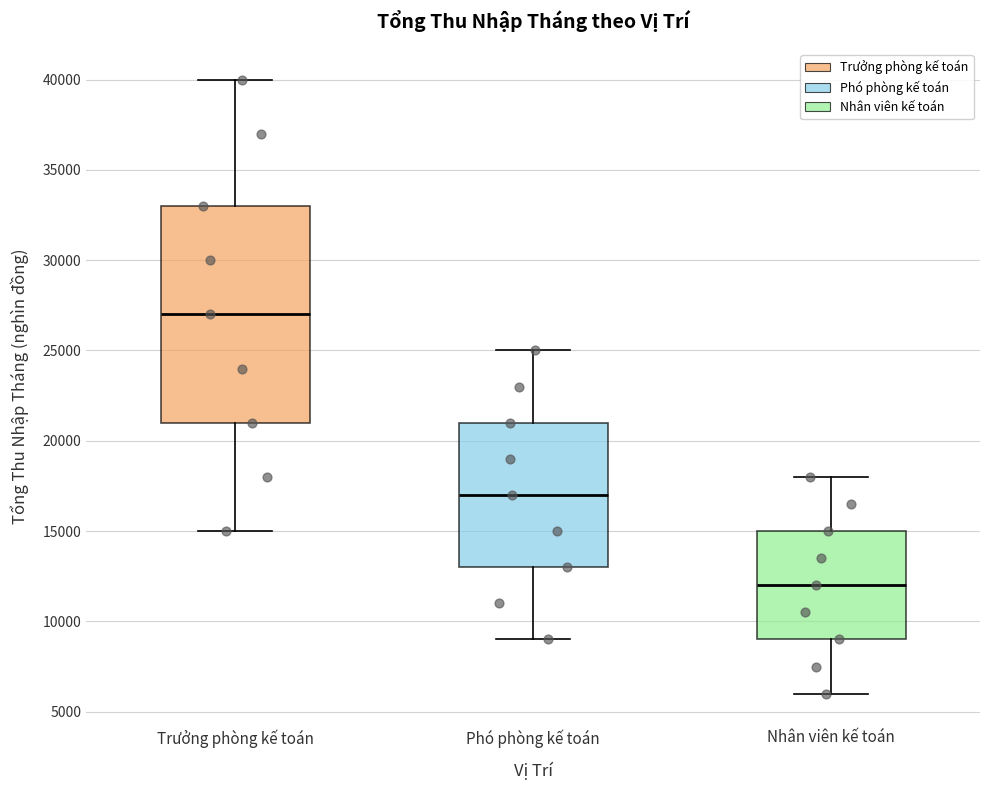

Which box's median line is the lowest?

Nhân viên kế toán